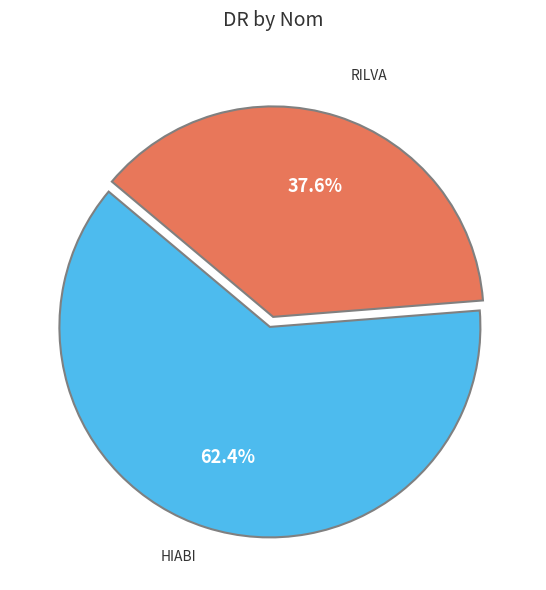

Does any single category account for the majority?

Yes